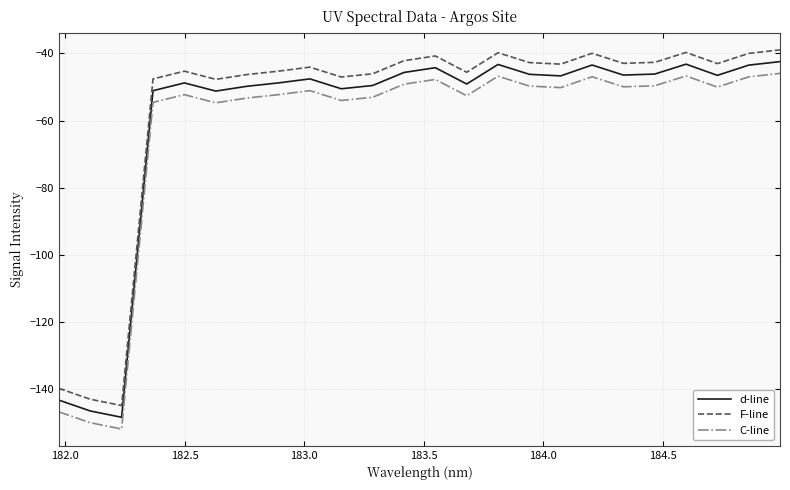

What is the highest value of the C-line series?

-45.9